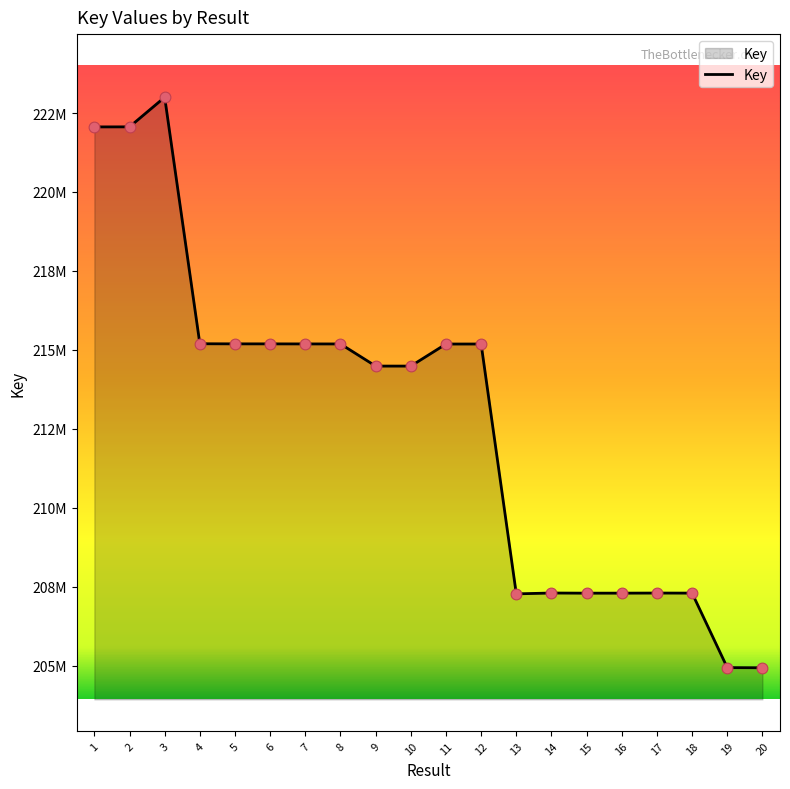

Does the chart have visible grid lines?

No